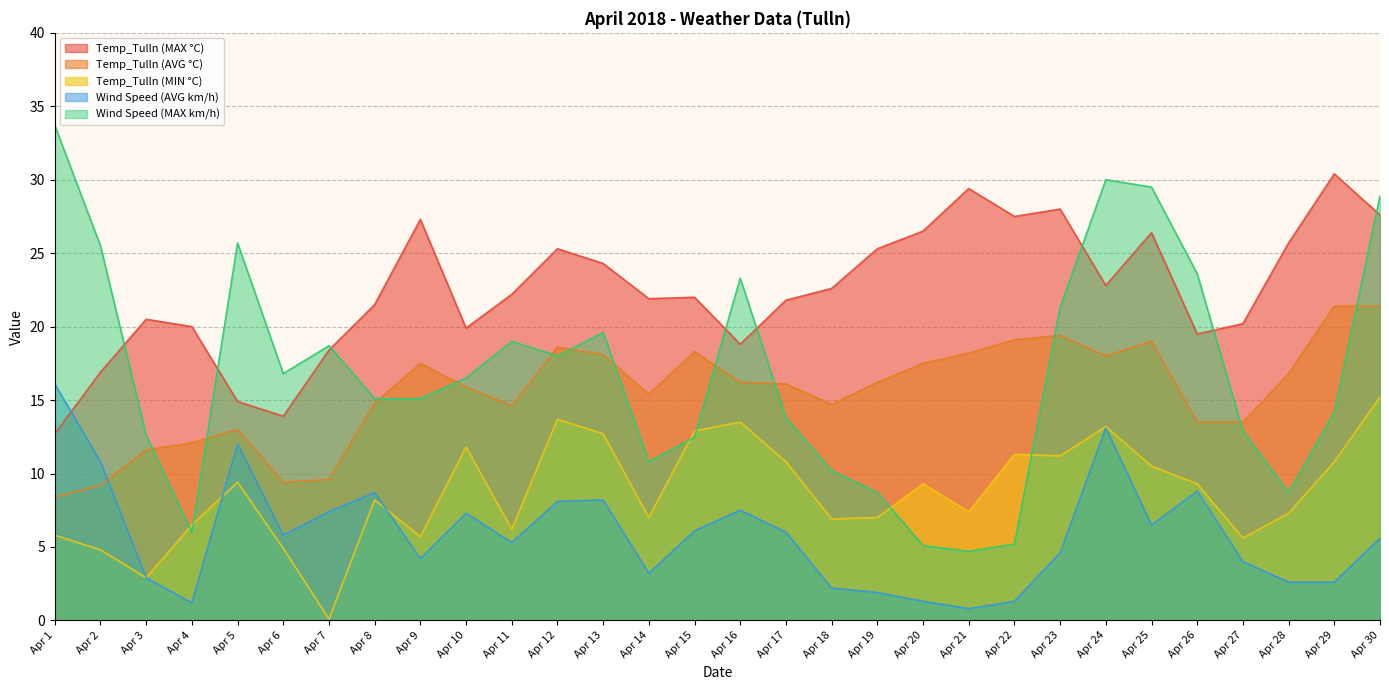

Rank the series at Apr 20 from lowest to highest value.

Wind Speed (AVG km/h), Wind Speed (MAX km/h), Temp_Tulln (MIN °C), Temp_Tulln (AVG °C), Temp_Tulln (MAX °C)